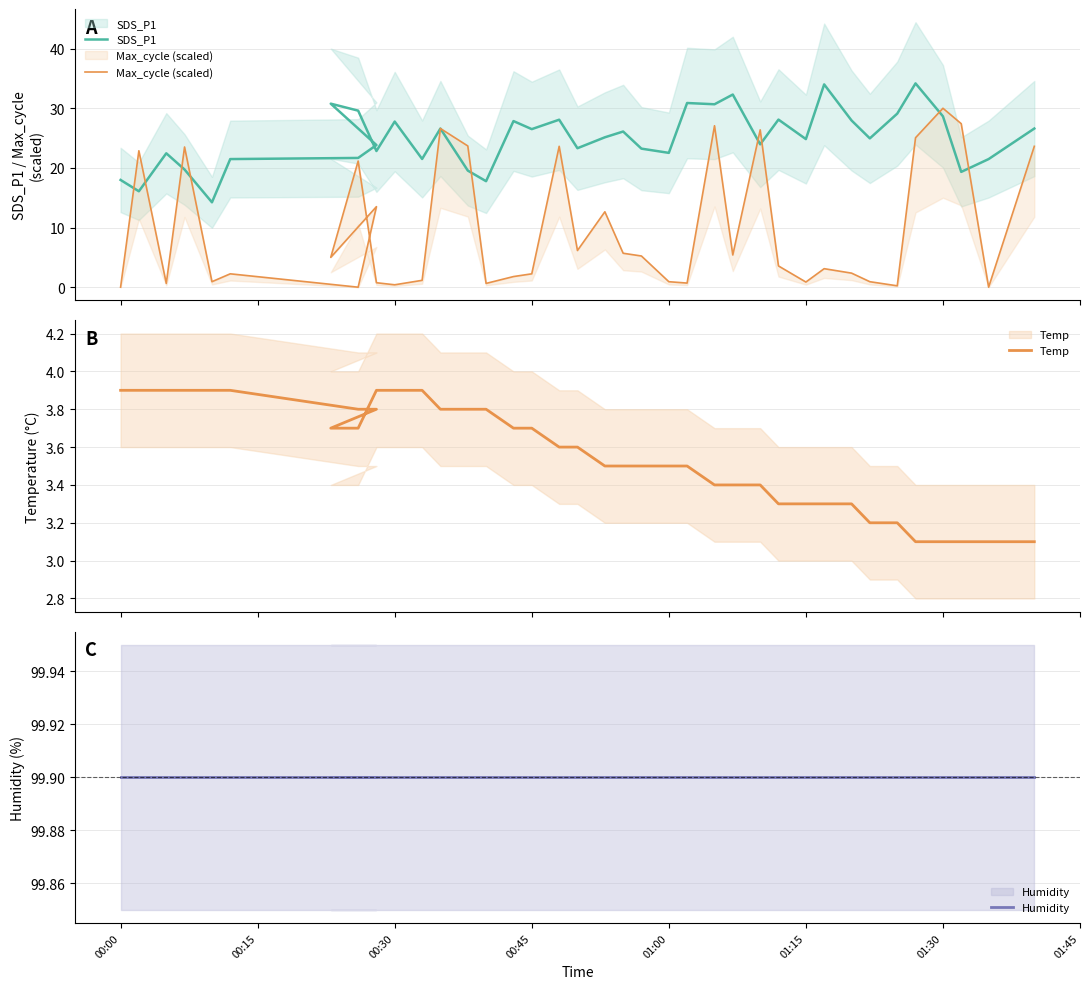

Count the Temp values in the range 3 to 4.

39